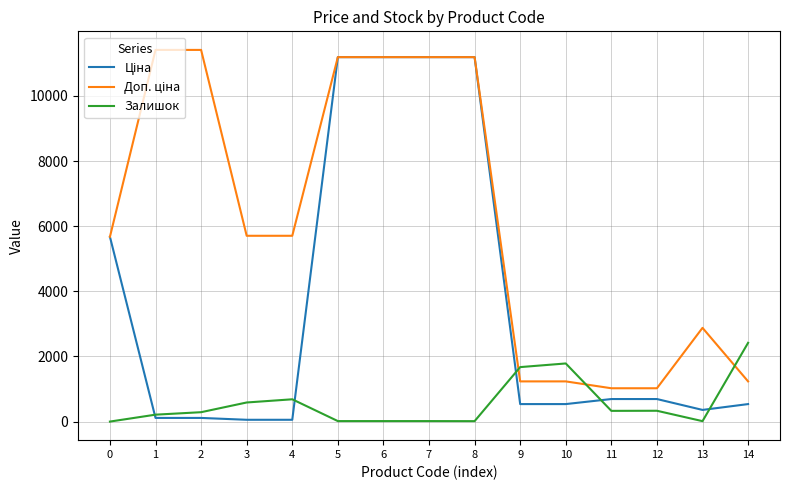

What is the greatest value displayed?

11410.0